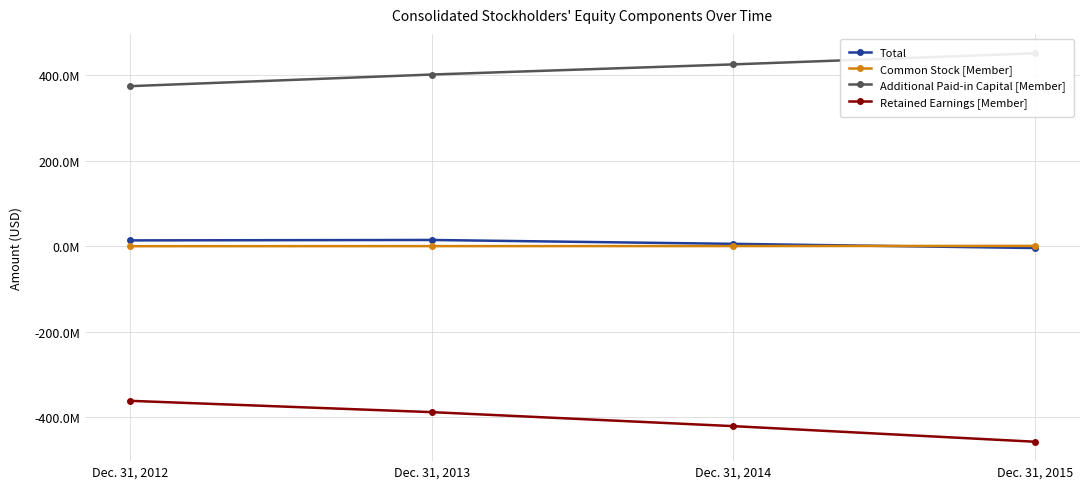

What are all the series names shown in the legend?

Total, Common Stock [Member], Additional Paid-in Capital [Member], Retained Earnings [Member]